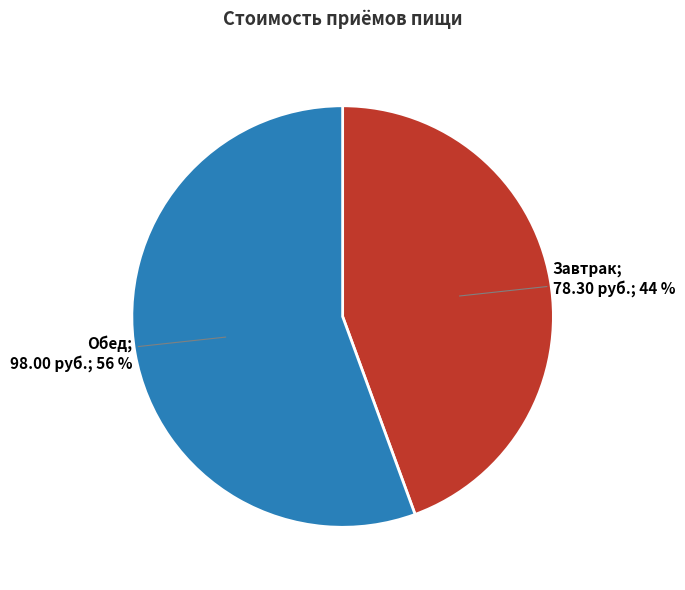

To the nearest percent, what is the average slice percentage?

50%